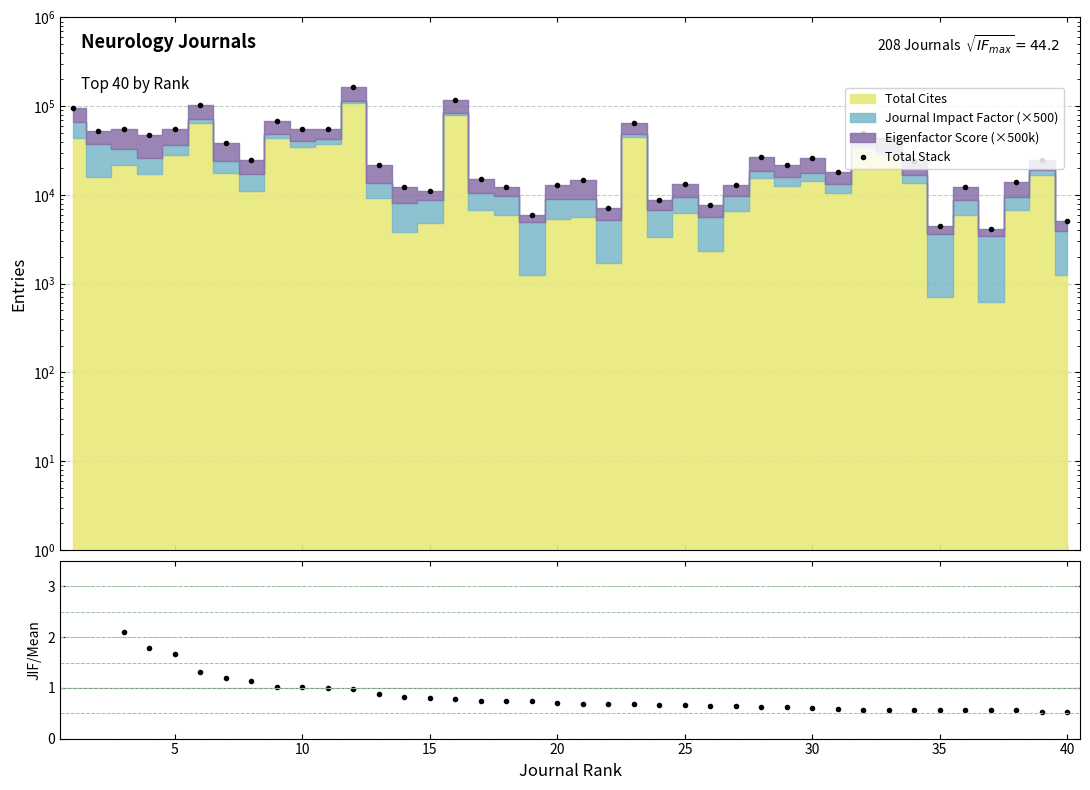

What is the minimum value shown in the chart?

0.5